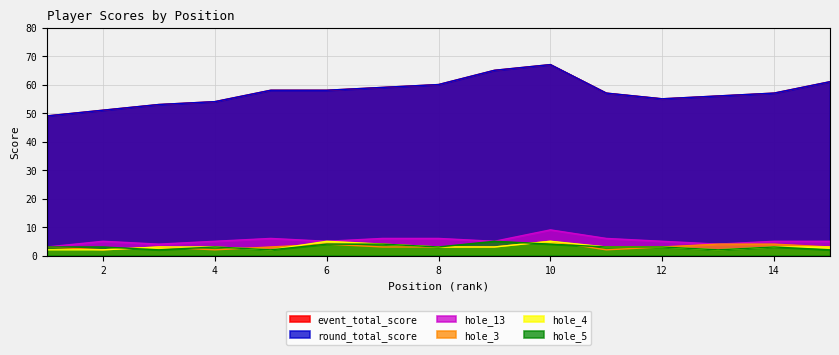

Rank the series at 12 from lowest to highest value.

hole_3, hole_4, hole_5, hole_13, event_total_score, round_total_score